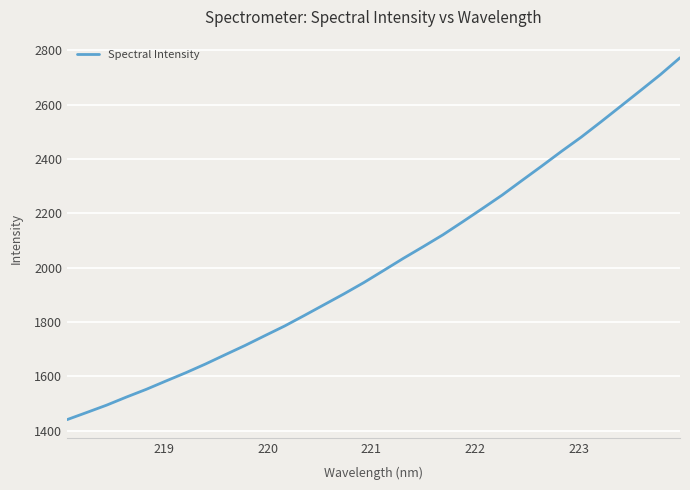

What is the difference between the maximum and minimum values?

1331.9